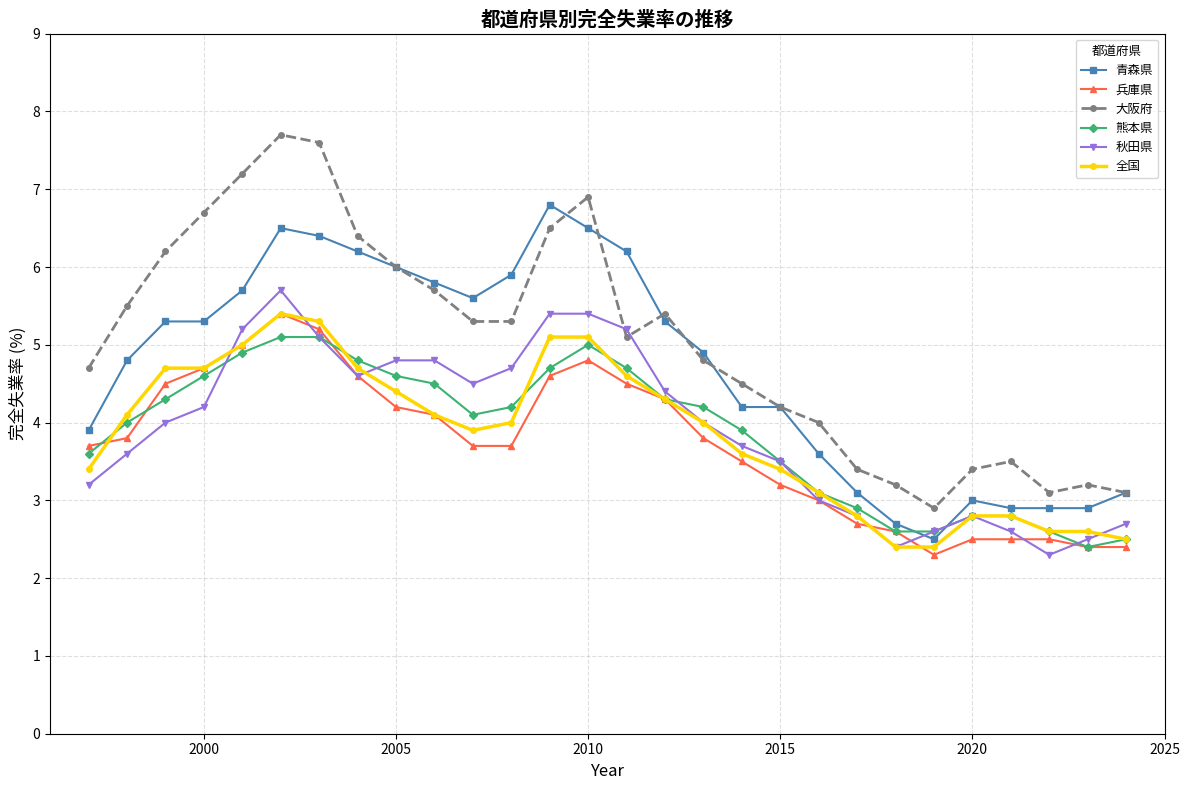

Count the number of categories in the chart.

28